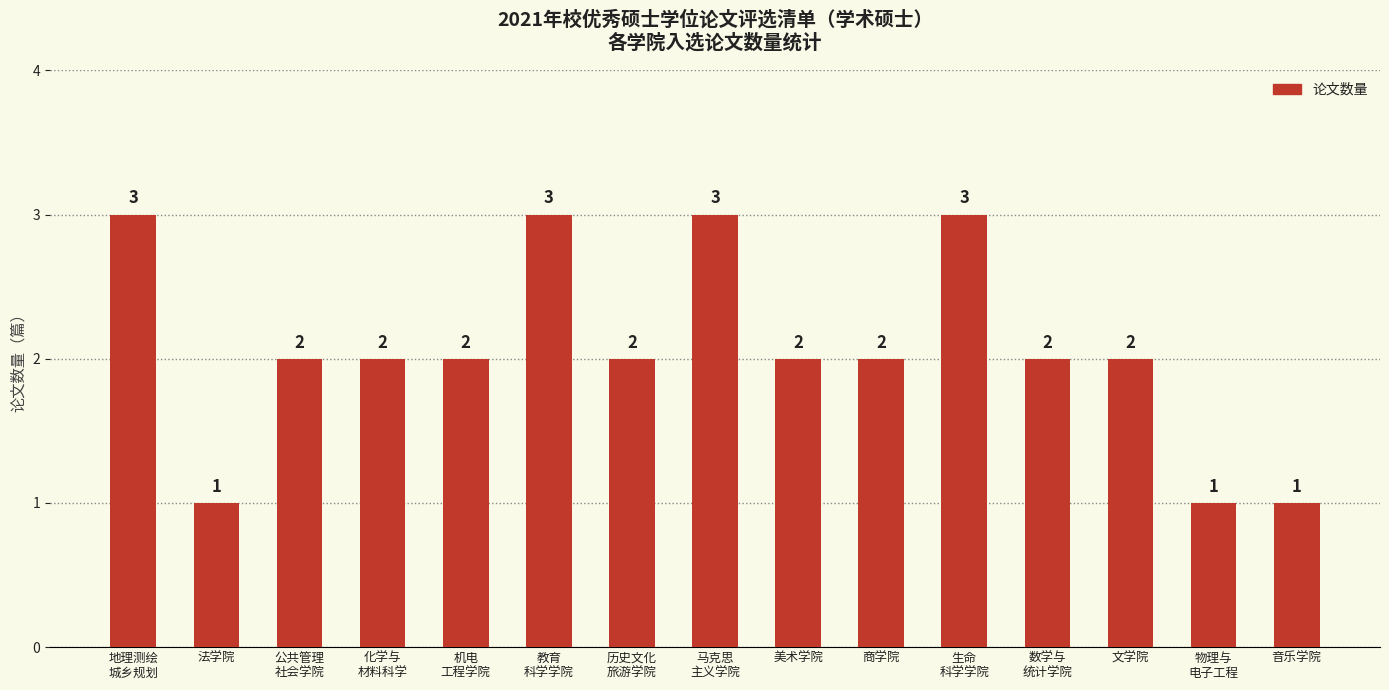

Does the chart contain stacked bars?

No